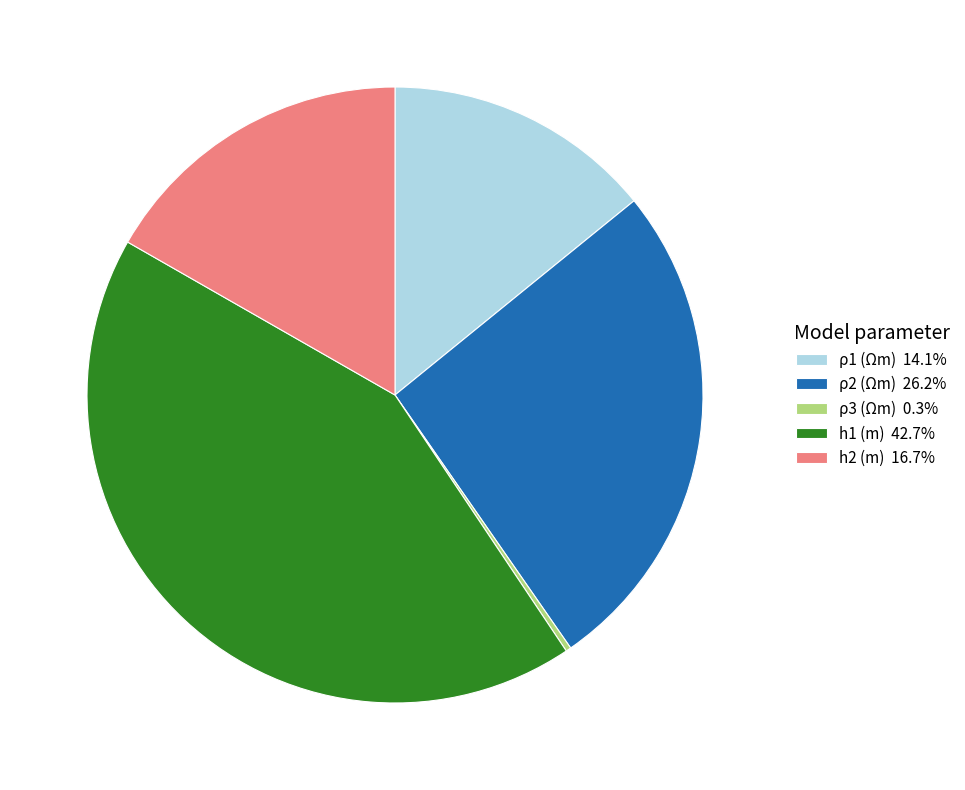

Which category has the biggest portion of the pie?

h1 (m)